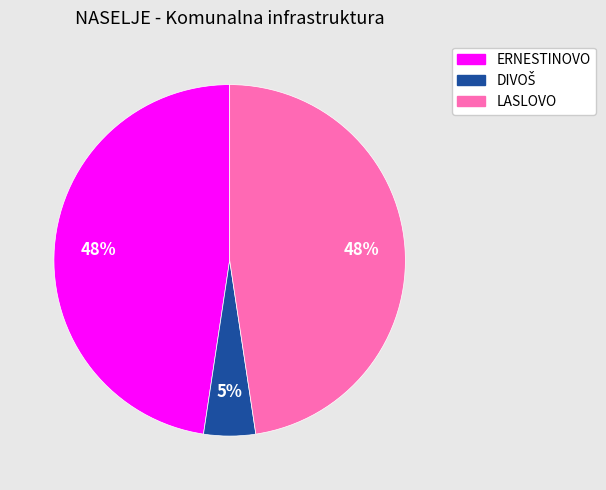

Is there a majority slice in this chart?

No